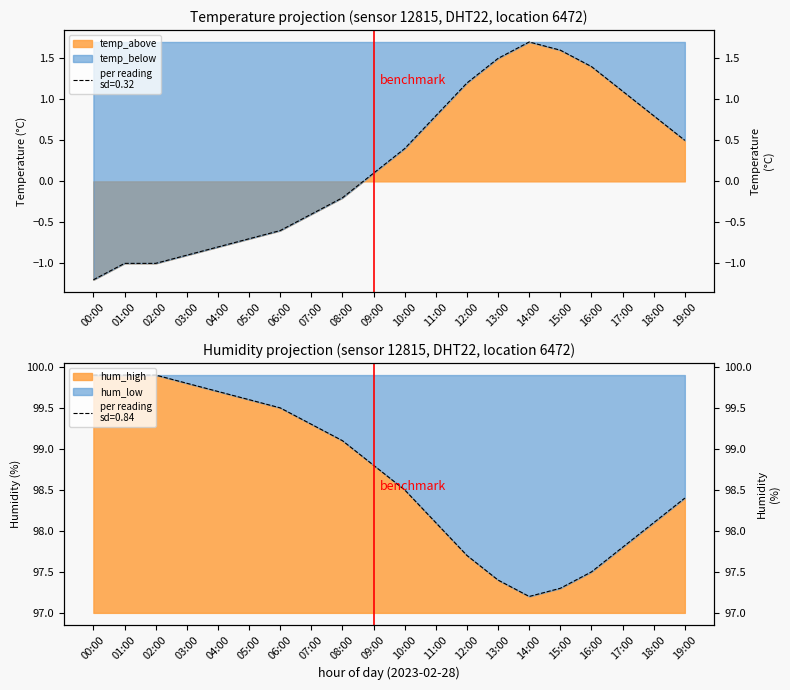

Rank the series at 01:00 from lowest to highest value.

temperature, humidity